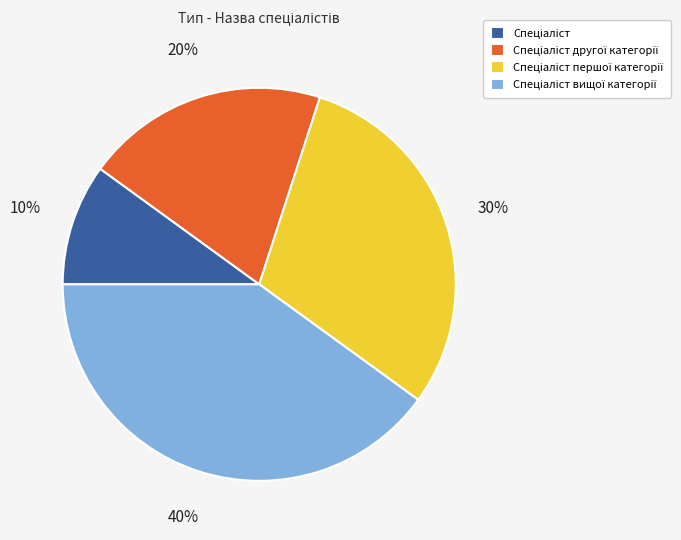

To the nearest percent, what is the difference between the largest and smallest slice percentages?

30%